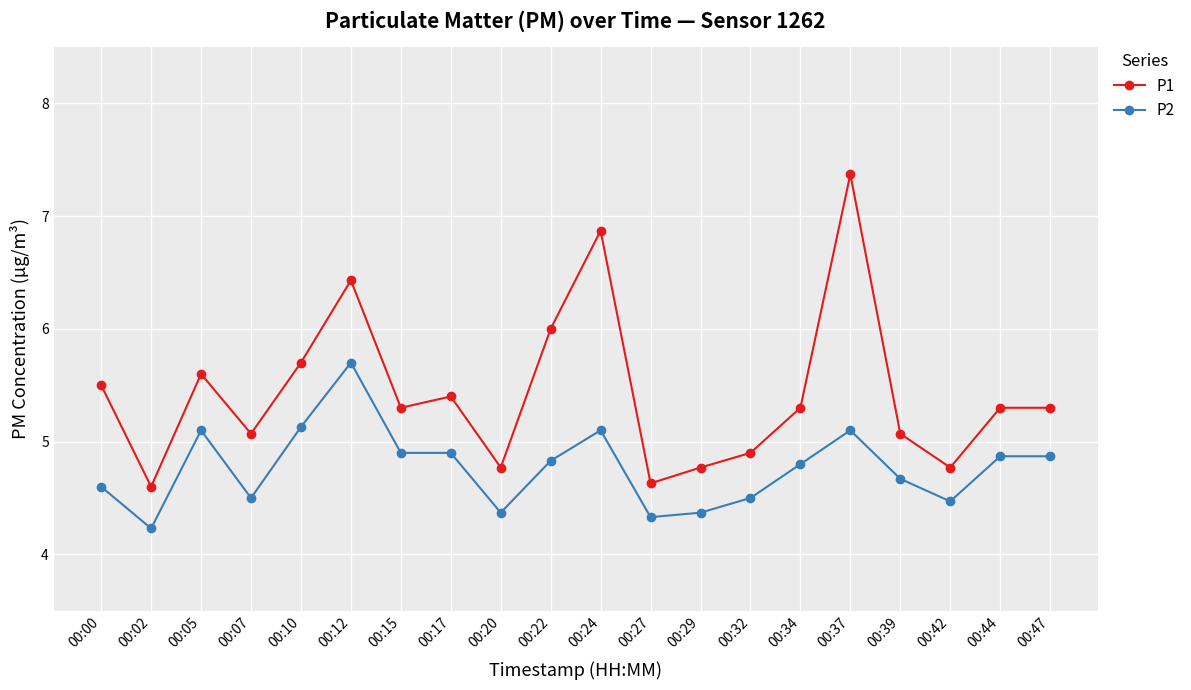

What is the value of the P1 point at the 12th from the left?

4.6